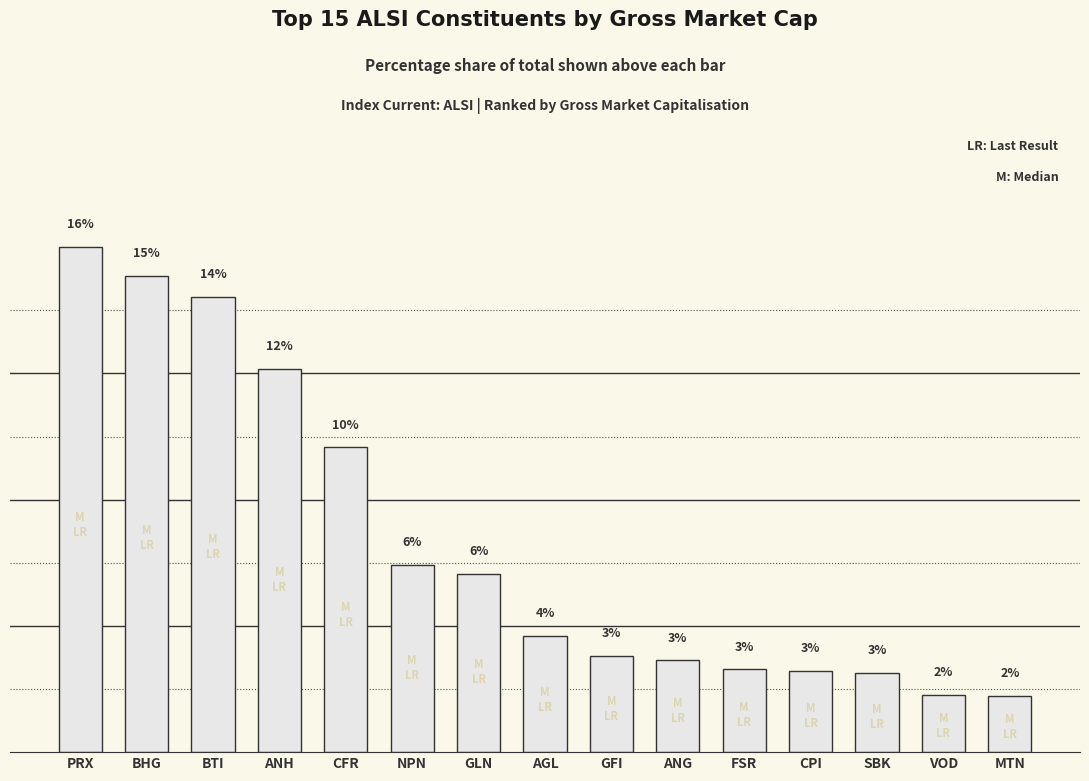

Reading left to right, what are all the values shown in this chart?

2635208096893.9	2486982395538.2	2377592831511.4	2000444999602.8	1590812917768.8	975588847948.4	929005000000.0	606130425949.4	503827049121.2	478494775439.0	432211050477.0	423714504017.5	412376068675.5	298835121959.3	291684958538.4